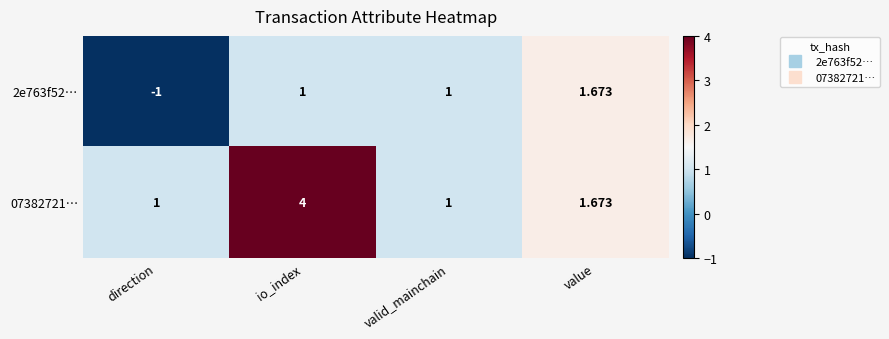

At which label does 2e763f52… reach its peak?

value